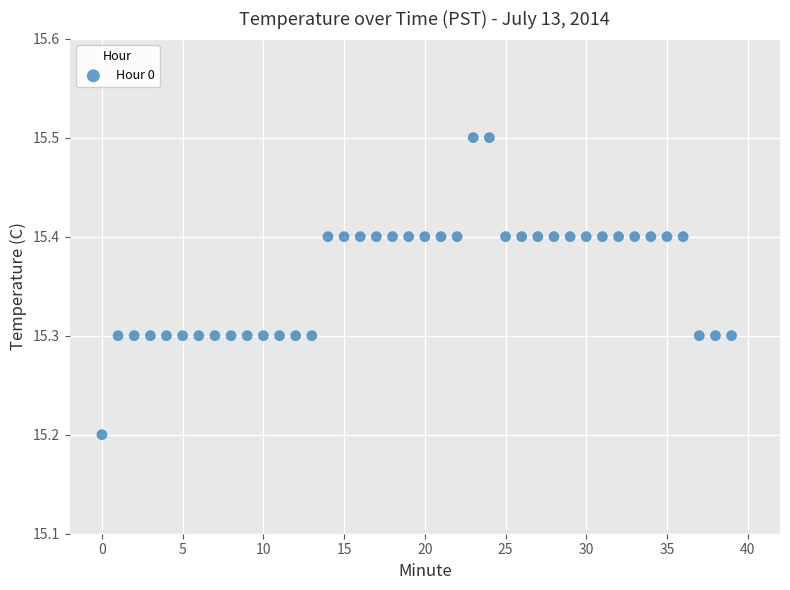

What is the range of Y values (max minus min)?

0.3